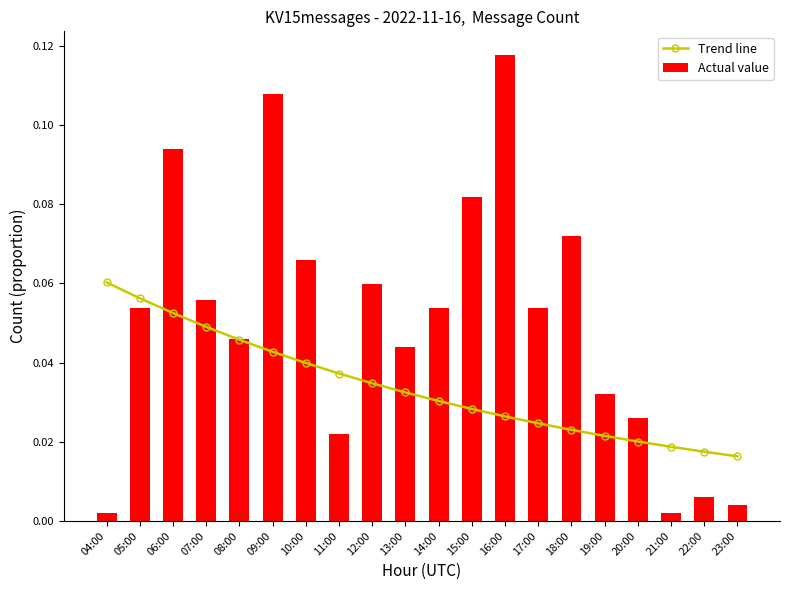

Is it true that Trend line equals 0.1 at 11:00?

False